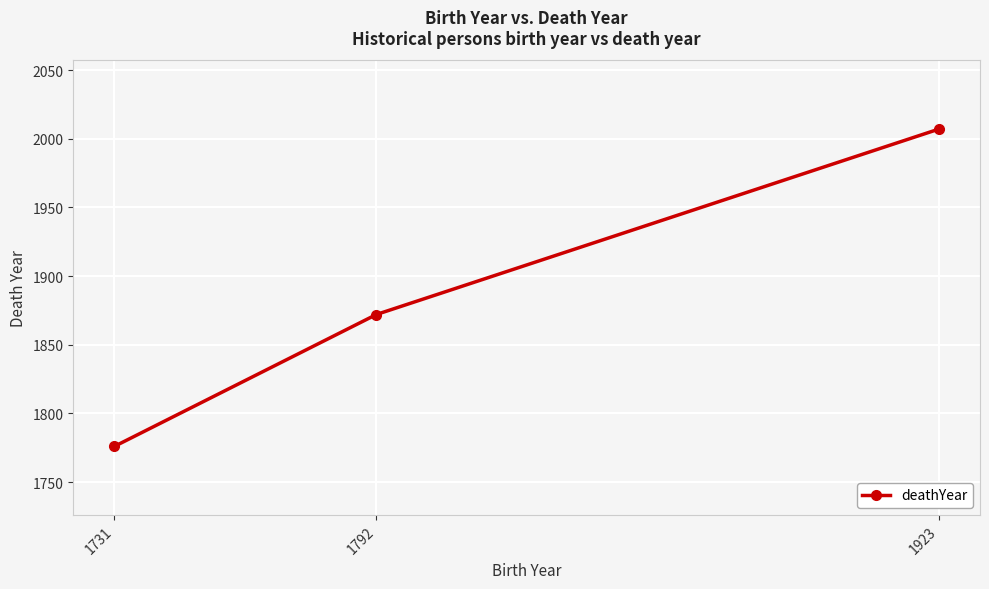

Between 1731 and 1923, which is larger?

1923